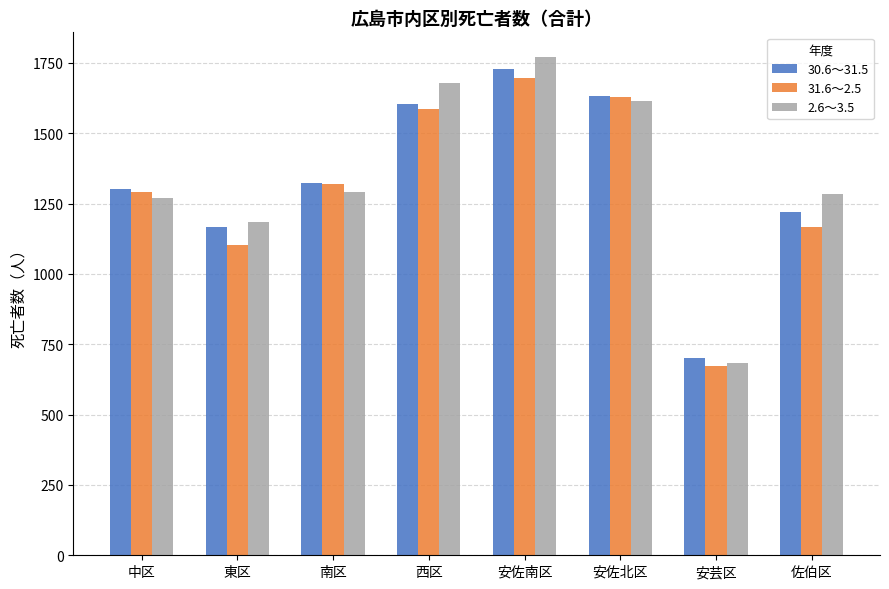

What is the difference between the second highest and second lowest values in the 30.6～31.5 series?

467